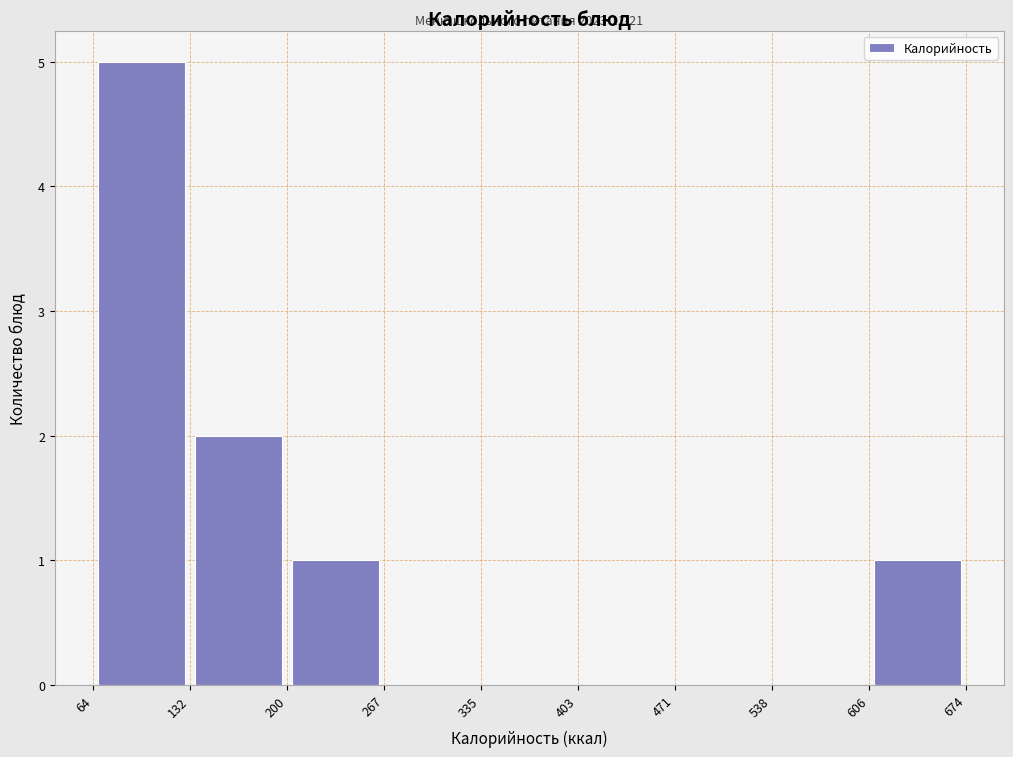

Over which range of the x-axis is the bar tallest?

64 to 132